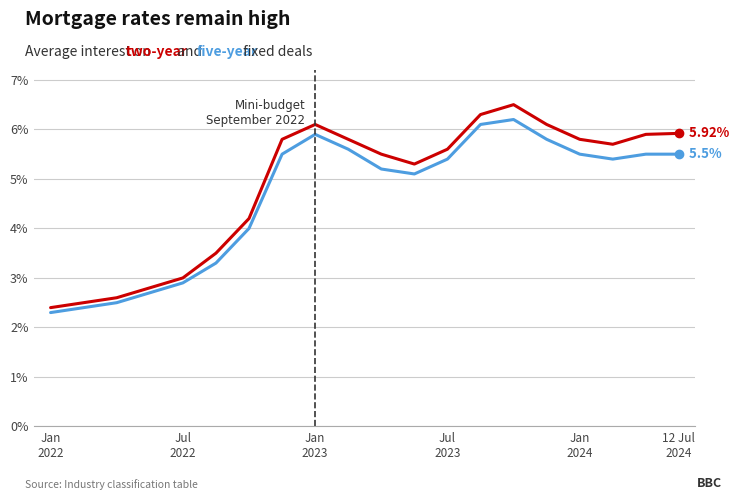

The five-year series shows 10.0 at 14. True or false?

False